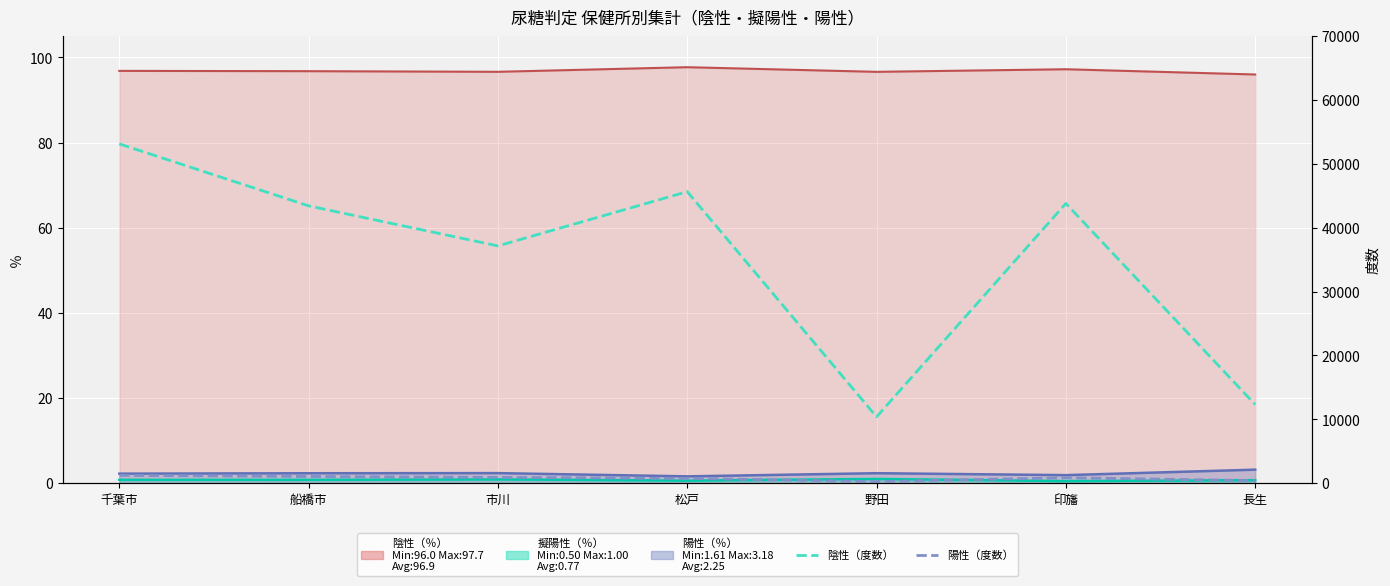

The value of 陽性（度数） at 市川 is 1580. True or false?

False